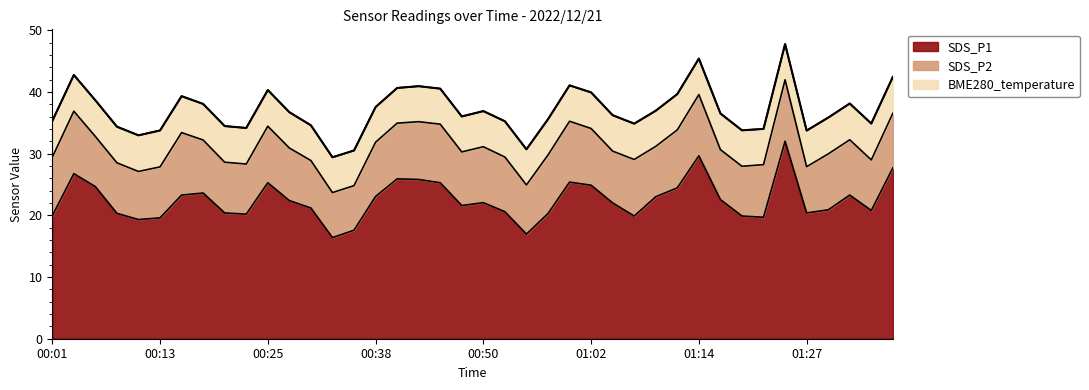

What is the minimum value for SDS_P1?

16.4